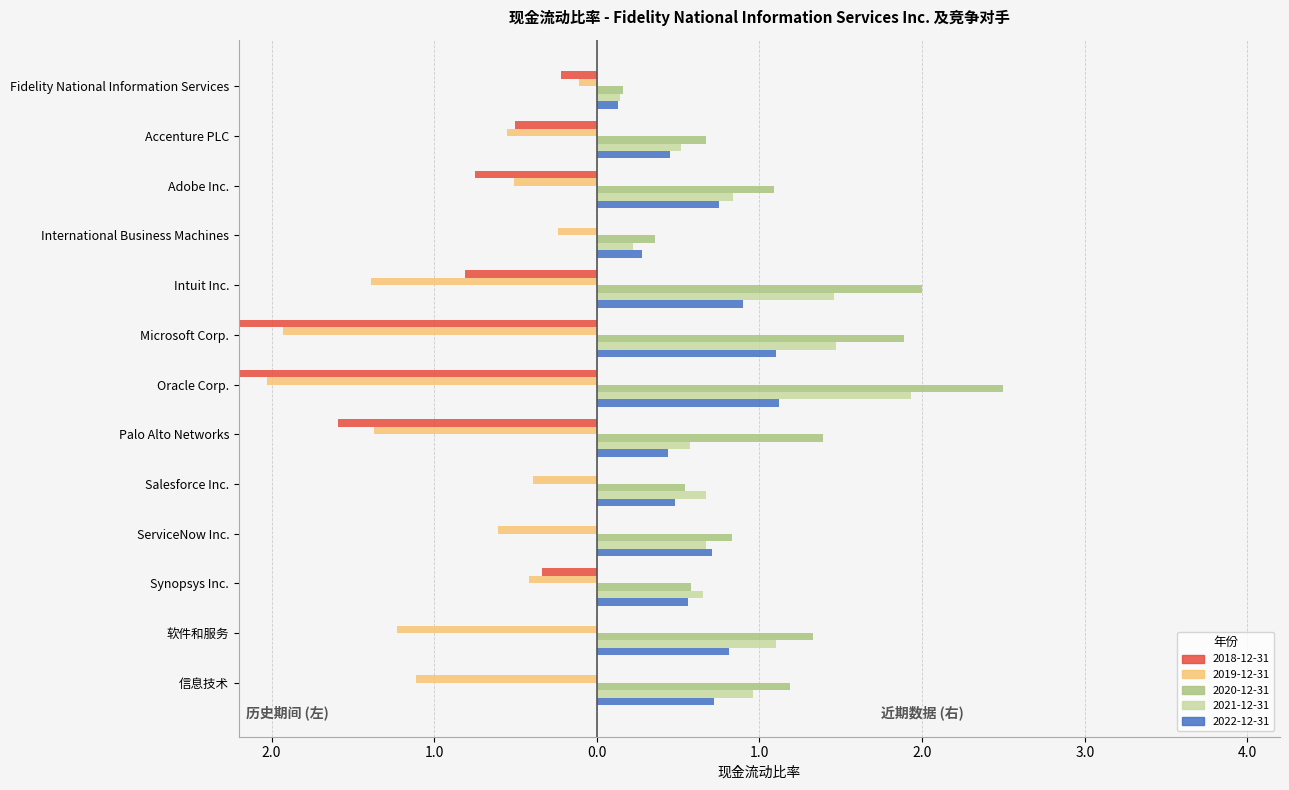

Reading left to right, what are all the values shown in this chart?

2022-12-31: 0.1	0.5	0.8	0.3	0.9	1.1	1.1	0.4	0.5	0.7	0.6	0.8	0.7
2021-12-31: 0.1	0.5	0.8	0.2	1.5	1.5	1.9	0.6	0.7	0.7	0.7	1.1	1.0
2020-12-31: 0.2	0.7	1.1	0.4	2.0	1.9	2.5	1.4	0.5	0.8	0.6	1.3	1.2
2019-12-31: -0.1	-0.6	-0.5	-0.2	-1.4	-1.9	-2.0	-1.4	-0.4	-0.6	-0.4	-1.2	-1.1
2018-12-31: -0.2	-0.5	-0.8	0.0	-0.8	-2.3	-3.5	-1.6	0.0	0.0	-0.3	0.0	0.0